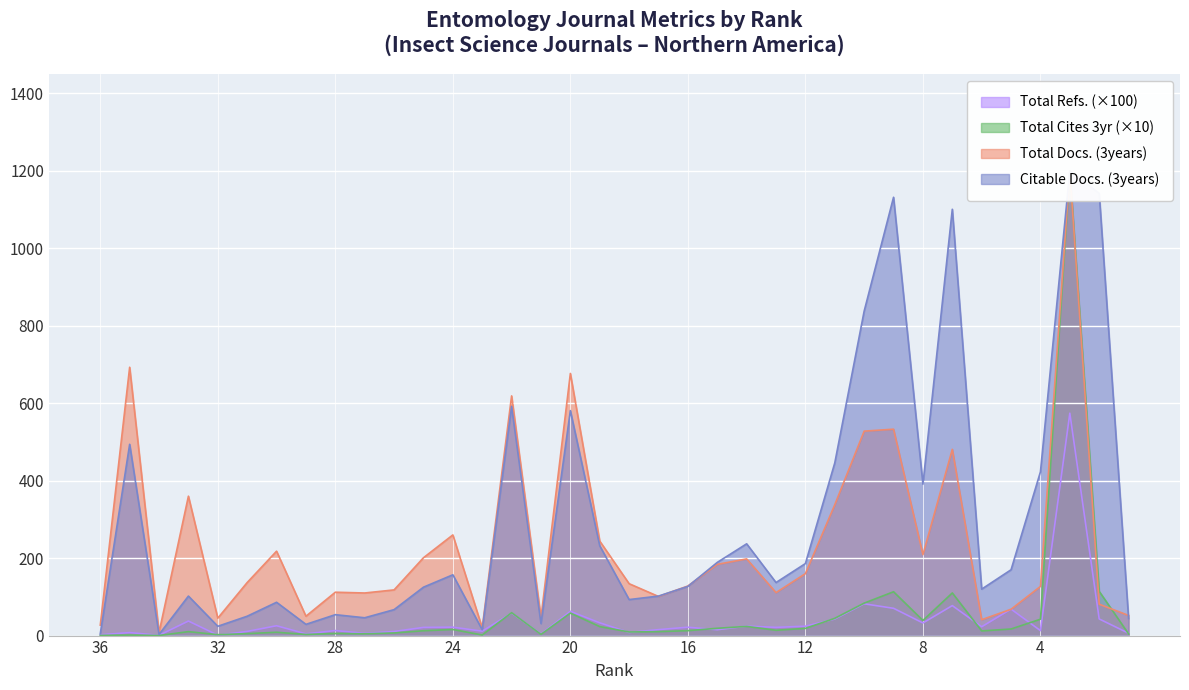

True or false: Citable Docs. (3years) has a value of 4.6 at 27.

True